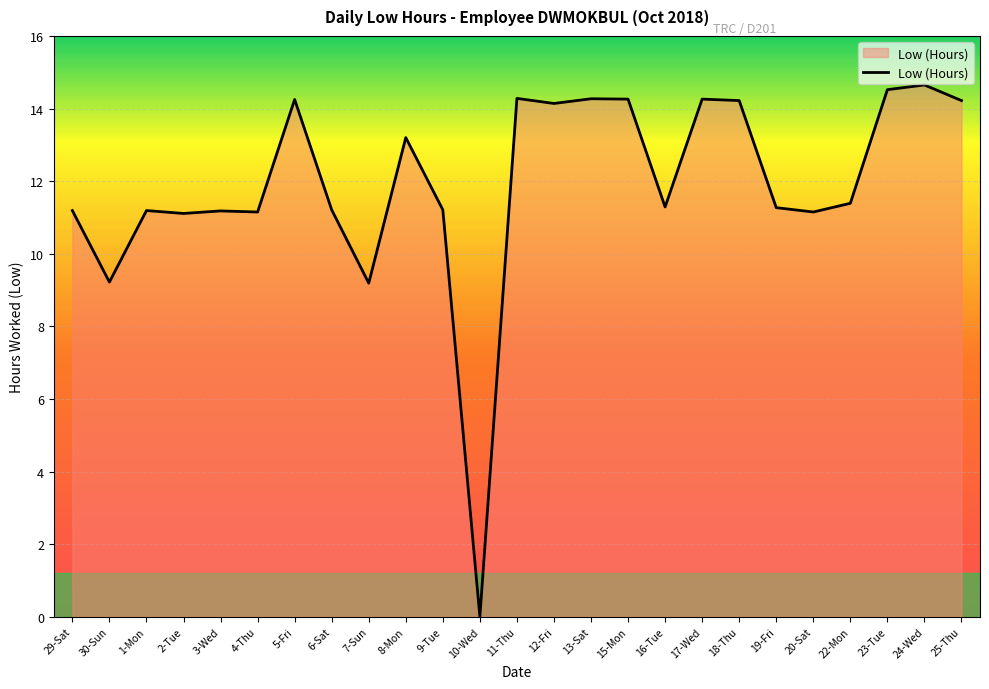

What is the difference between the values at 9-Tue and 25-Thu?

3.0